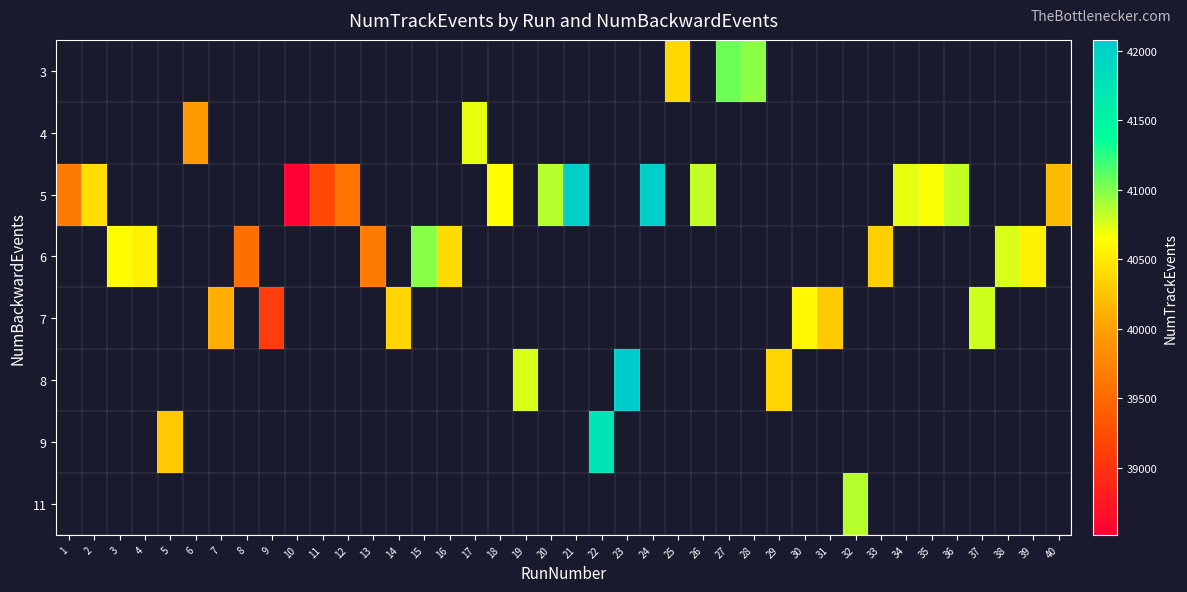

Which series has the largest range (max minus min)?

row_2